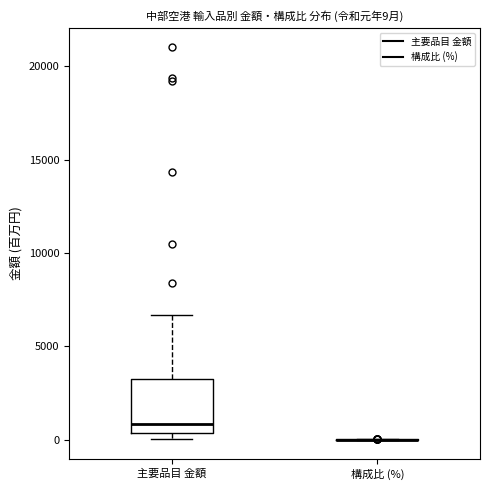

Which box is the tallest, from its lower edge to its upper edge?

主要品目 金額